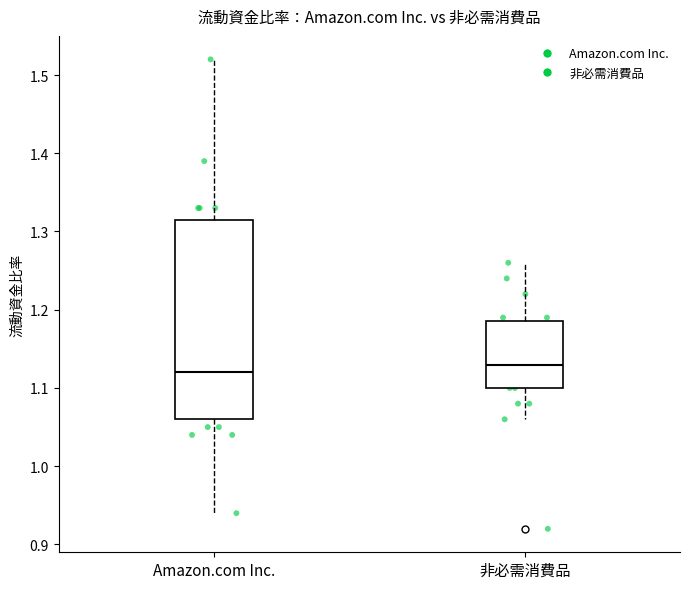

Reading left to right, read every box against the y-axis: the position of its median line, the range the box covers, and the ends of its whiskers. The values are not printed on the chart, so give them approximately, as read against the axis.

Amazon.com Inc.: median 1.12, box 1.06 to 1.32, whiskers 0.94 to 1.52
非必需消費品: median 1.13, box 1.10 to 1.19, whiskers 1.06 to 1.26